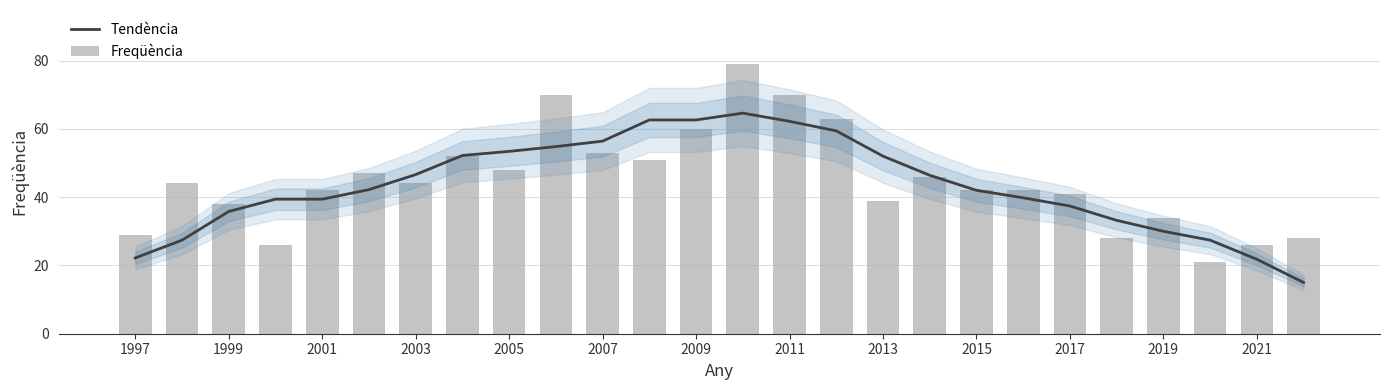

What is the highest value of the Tendència series?

64.6